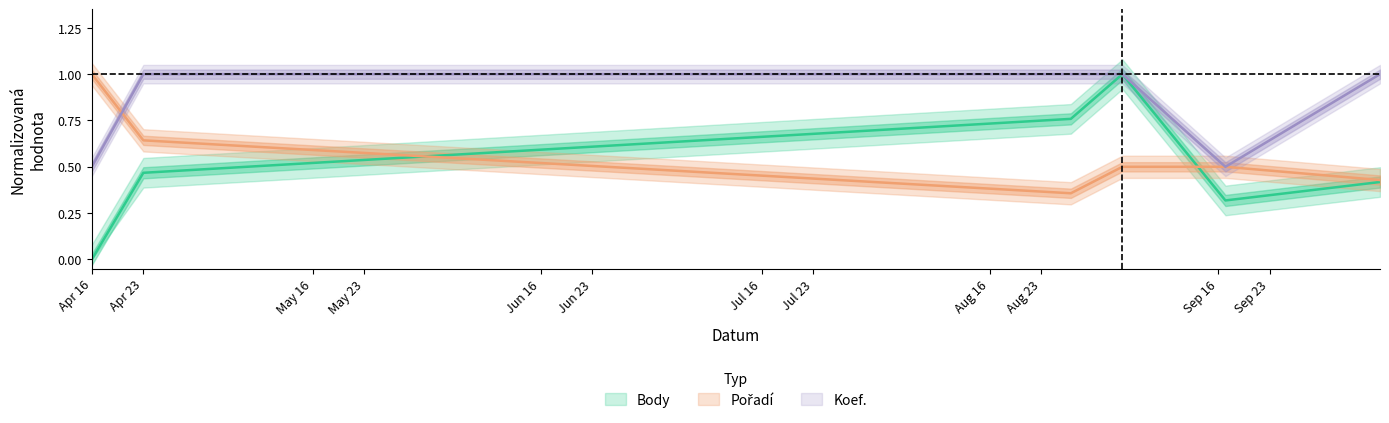

True or false: Koef. and Pořadí cross at least once.

True